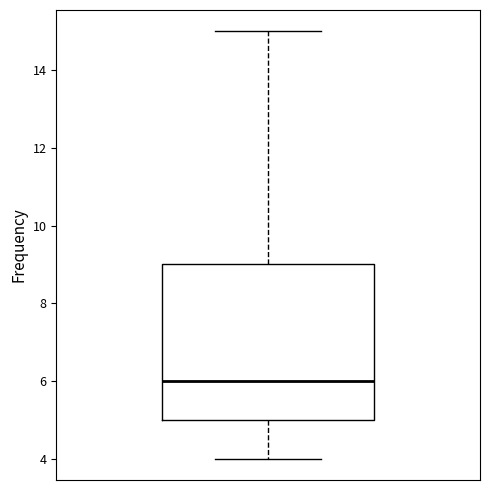

Read this box plot against the y-axis: the position of the median line, the range covered by the box, and the ends of both whiskers. The values are not printed on the chart, so give them approximately, as read against the axis.

median 6, box 5 to 9, whiskers 4 to 15